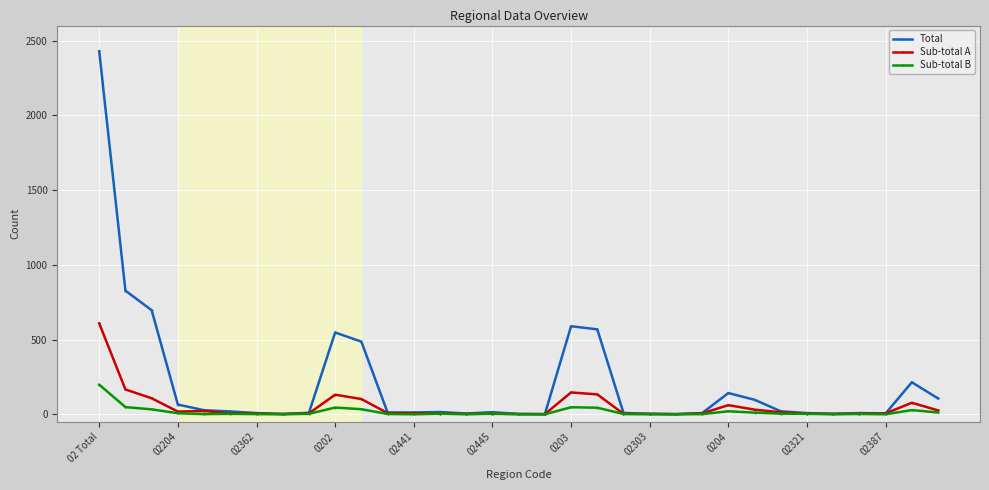

What is the maximum value shown in the chart?

2428